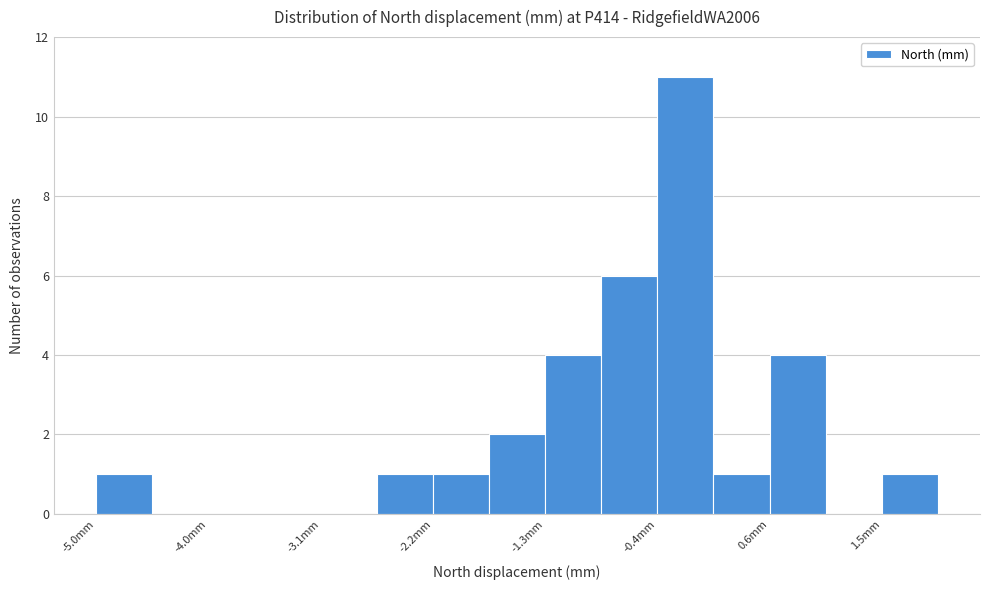

Reading left to right, transcribe this chart: for each bar, give the range it covers on the x-axis and its height. Neither the bar edges nor the heights are printed on the chart, so give them approximately, as read against the axes.

-5.0 to -4.5: 1
-4.5 to -4.0: 0
-4.0 to -3.6: 0
-3.6 to -3.1: 0
-3.1 to -2.7: 0
-2.7 to -2.2: 1
-2.2 to -1.7: 1
-1.7 to -1.3: 2
-1.3 to -0.8: 4
-0.8 to -0.4: 6
-0.4 to 0.1: 11
0.1 to 0.6: 1
0.6 to 1.0: 4
1.0 to 1.5: 0
1.5 to 1.9: 1